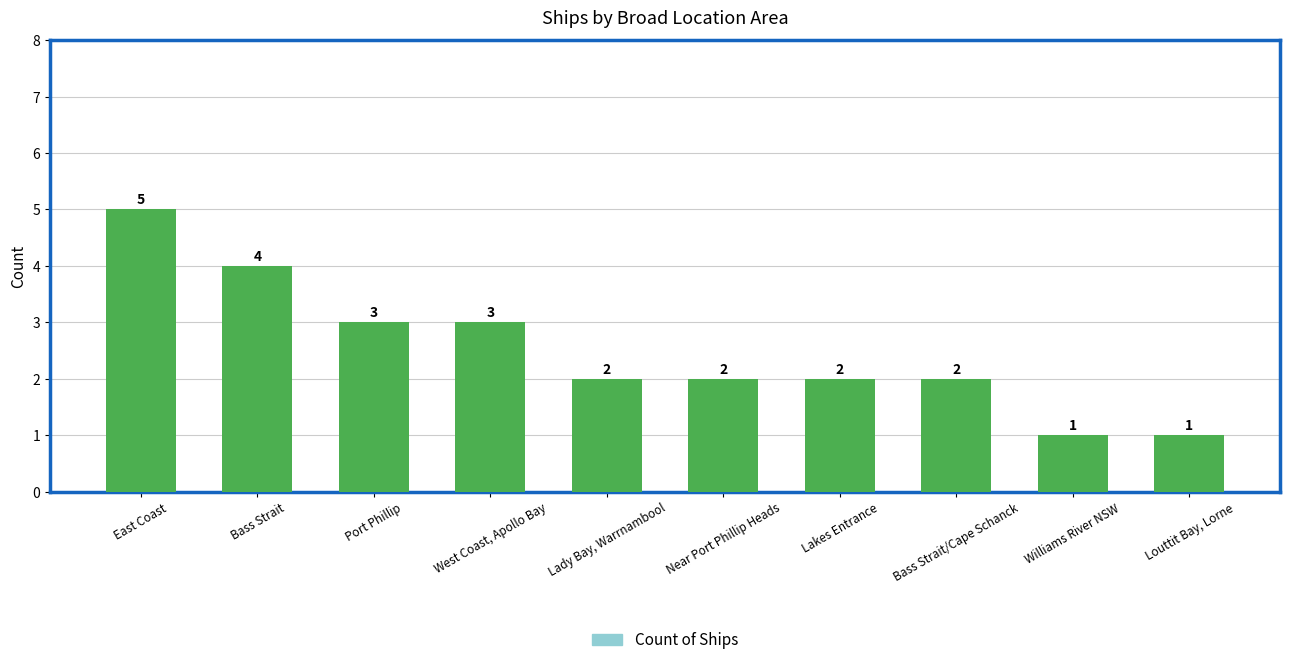

Where does the data first go above 2?

East Coast